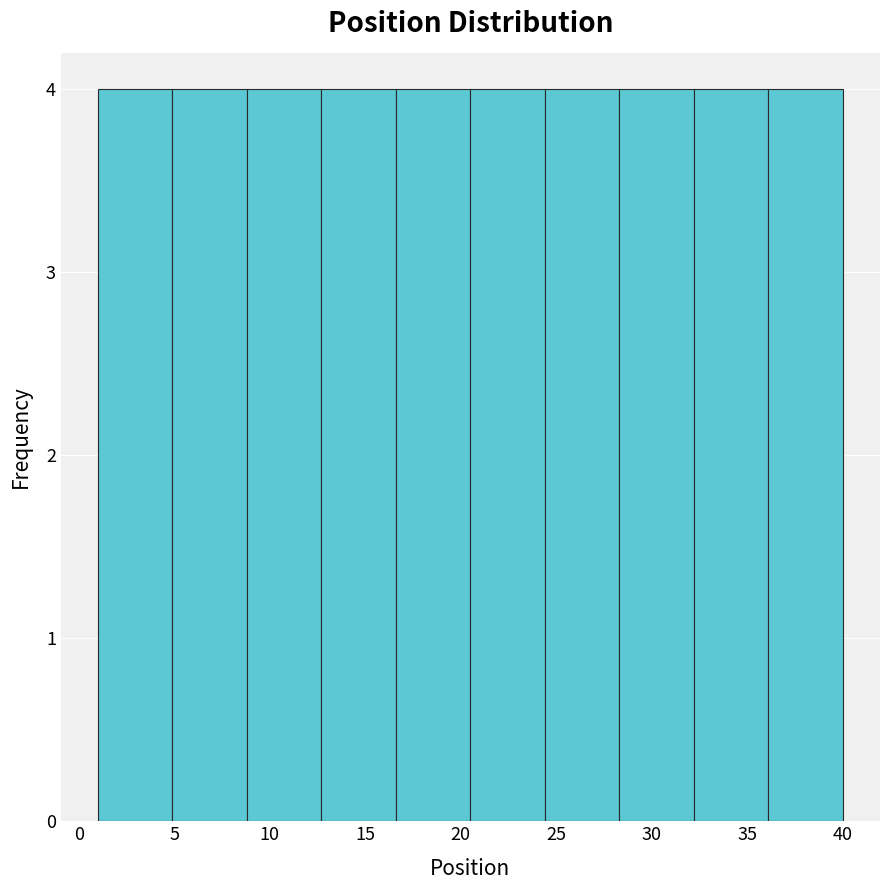

How tall is the bar that spans 36.1 to 40.0 on the x-axis? Neither the bar edges nor the heights are printed on the chart, so give them approximately, as read against the axes.

4